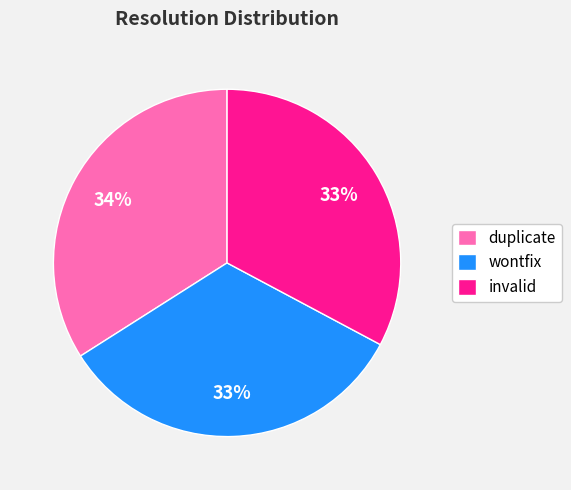

To the nearest percent, what percentage of the pie is wontfix?

33%